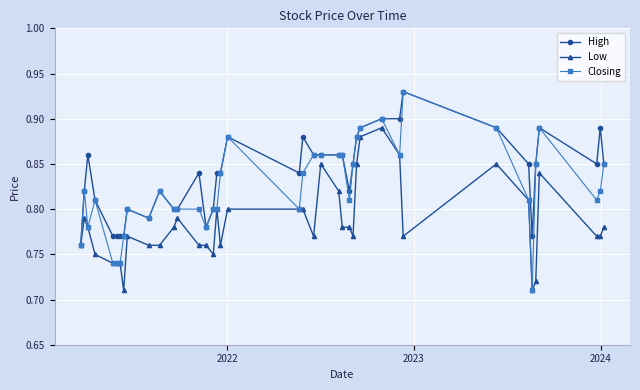

Rank the series by their average value, from highest to lowest.

High, Closing, Low